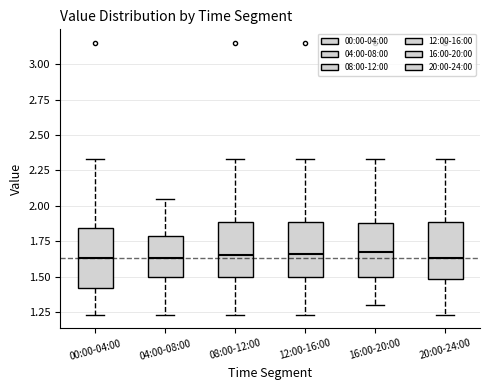

Reading left to right, transcribe this box plot: for each box, give where its median line is, the range the box spans, and where its two whiskers end, as read against the y-axis. The values are not printed on the chart, so give them approximately, as read against the axis.

00:00-04:00: median 1.65, box 1.40 to 1.85, whiskers 1.25 to 2.35
04:00-08:00: median 1.65, box 1.50 to 1.80, whiskers 1.25 to 2.05
08:00-12:00: median 1.65, box 1.50 to 1.90, whiskers 1.25 to 2.35
12:00-16:00: median 1.65, box 1.50 to 1.90, whiskers 1.25 to 2.35
16:00-20:00: median 1.65, box 1.50 to 1.90, whiskers 1.30 to 2.35
20:00-24:00: median 1.65, box 1.50 to 1.90, whiskers 1.25 to 2.35